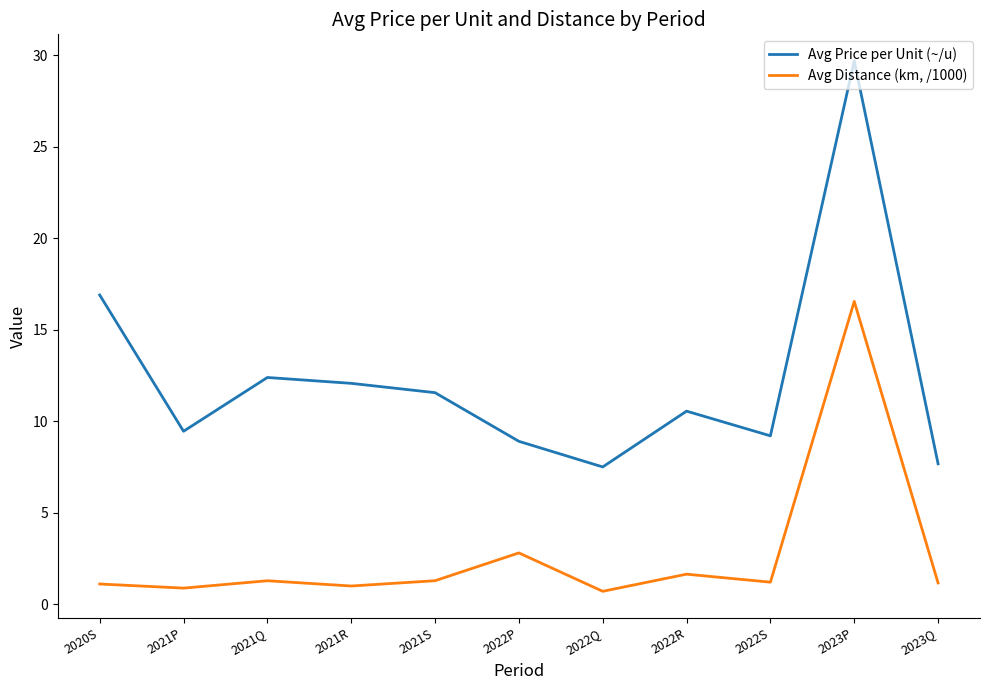

At which label is Avg Price per Unit (~/u) closest to 18?

2020S